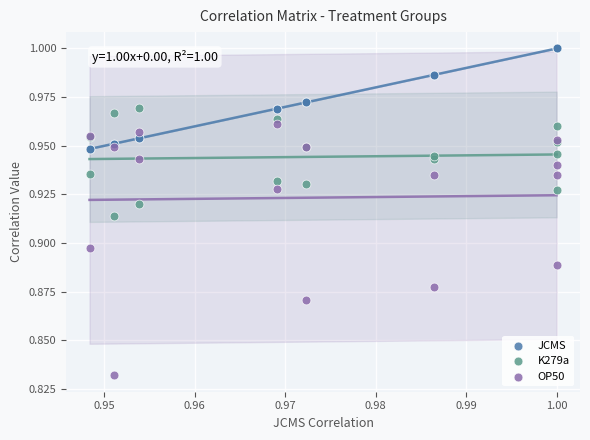

Which series contains the highest Y value?

JCMS